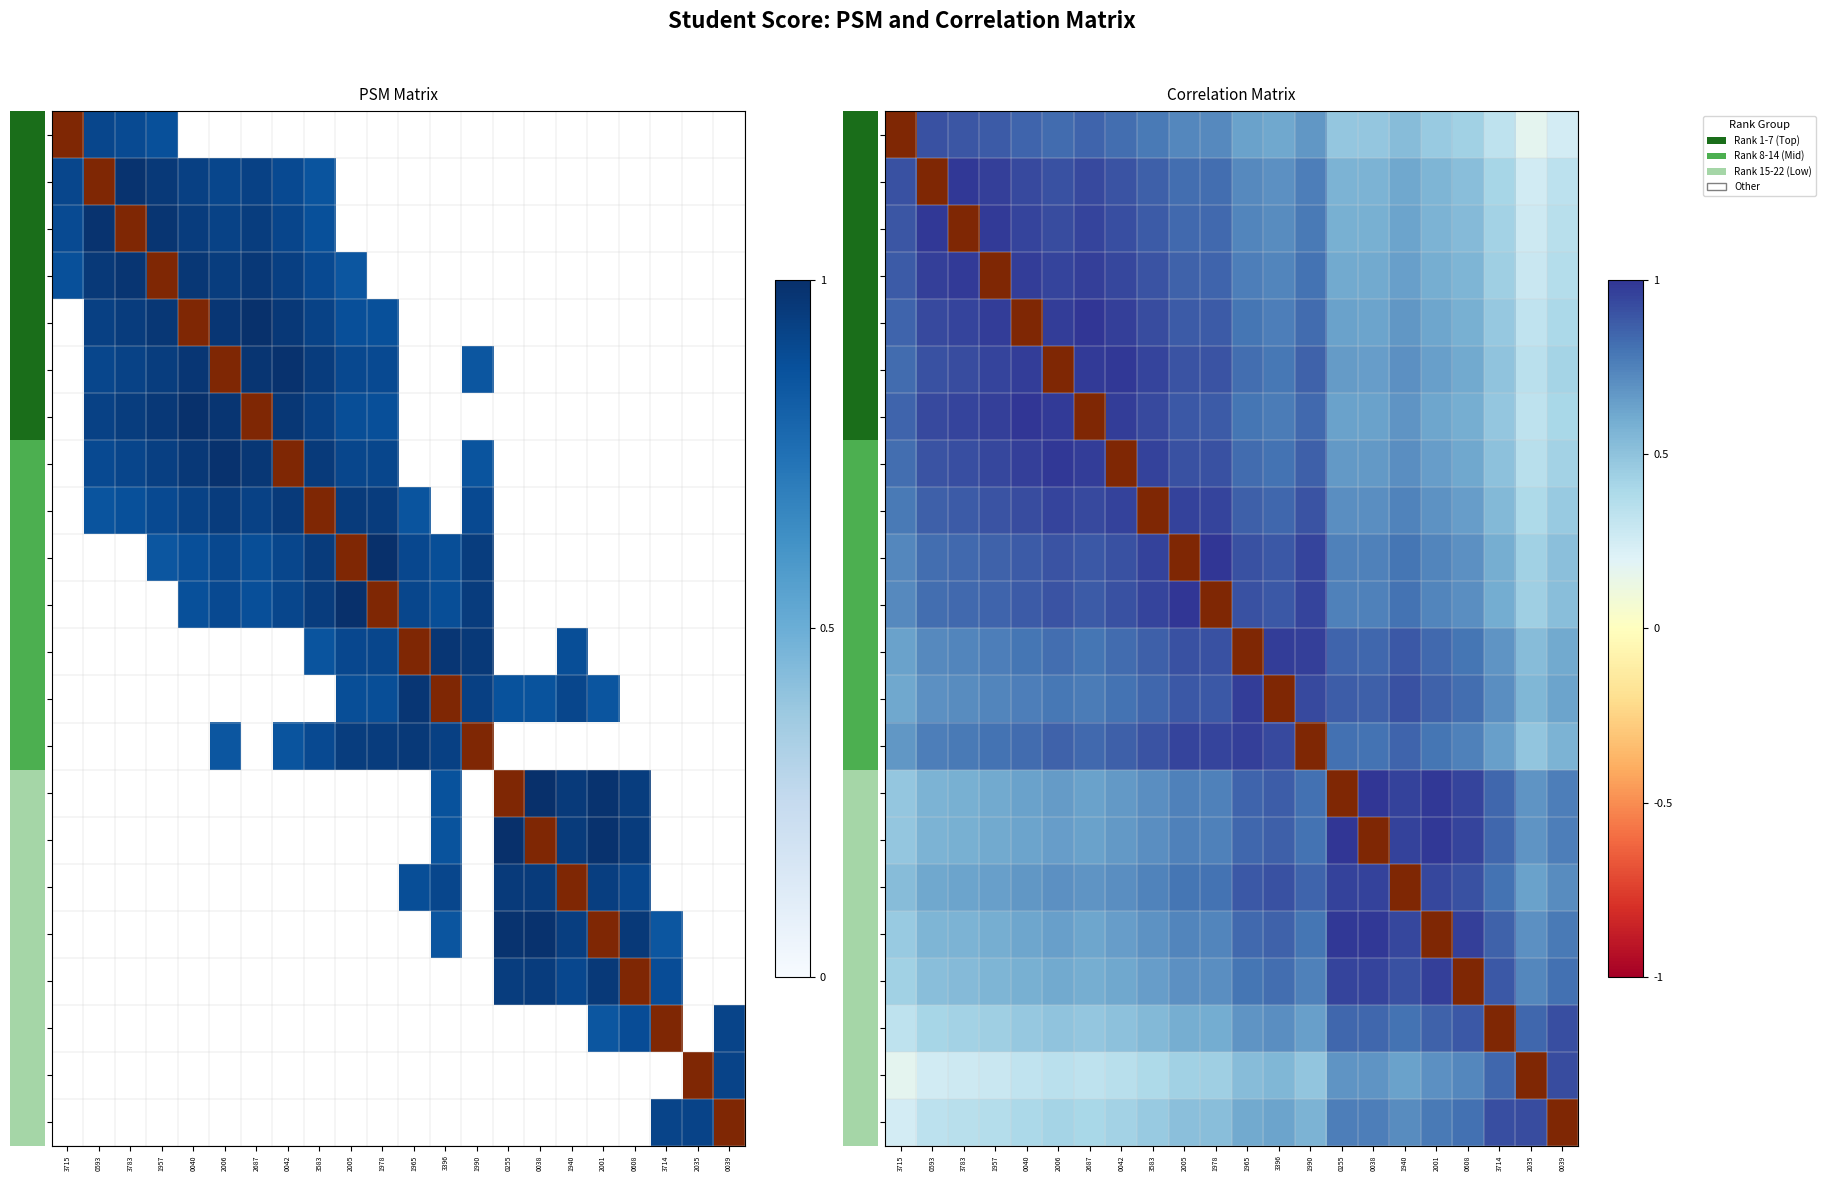

What is the total value across all series at 2035?

0.7